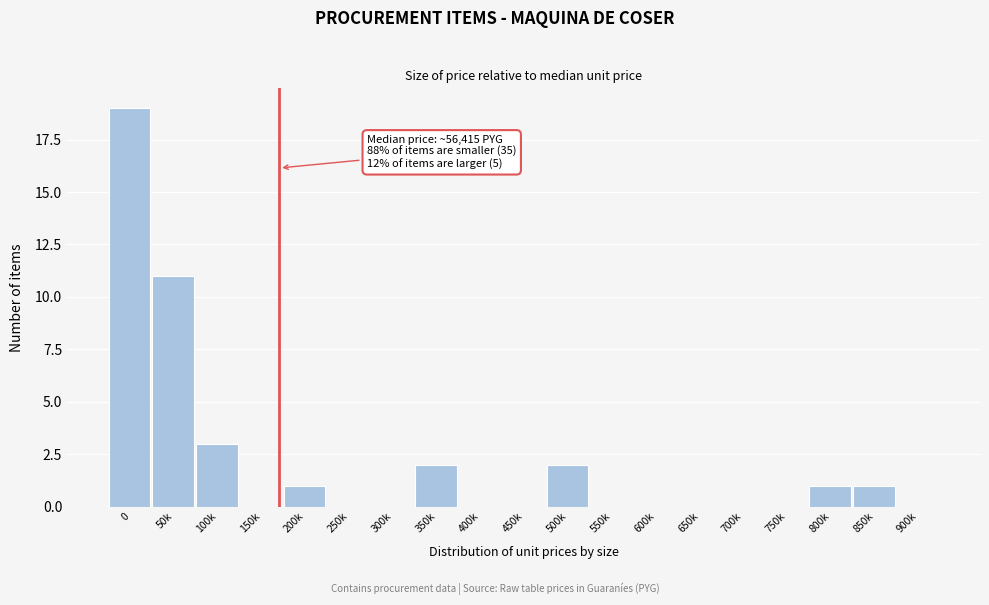

Reading right to left, what are all the values shown in this chart?

900k=0	850k=1	800k=1	750k=0	700k=0	650k=0	600k=0	550k=0	500k=2	450k=0	400k=0	350k=2	300k=0	250k=0	200k=1	150k=0	100k=3	50k=11	0=19